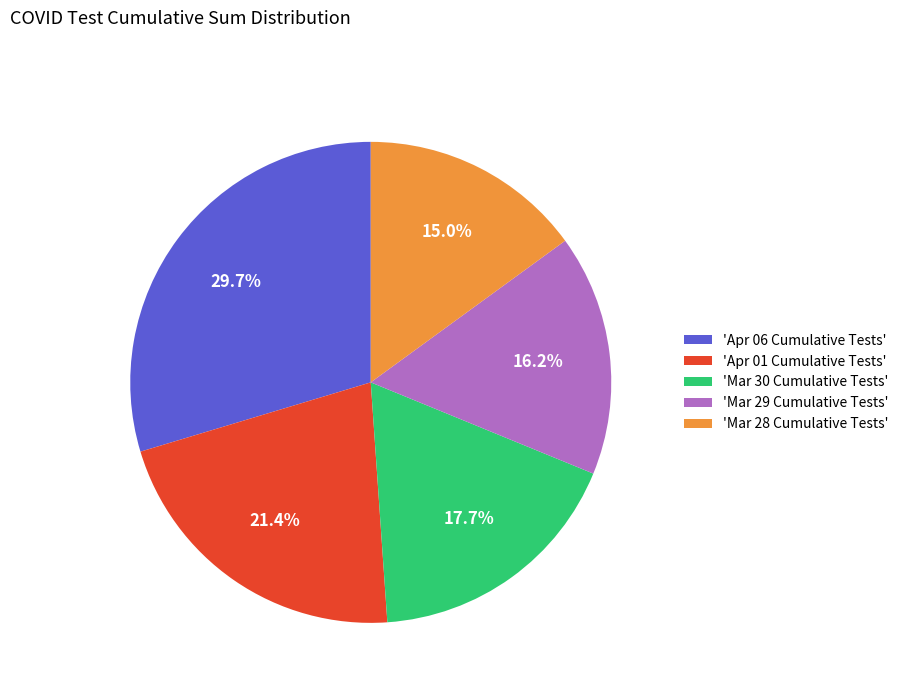

Combined, do 'Apr 01 Cumulative Tests' and 'Apr 06 Cumulative Tests' account for over 50%?

Yes